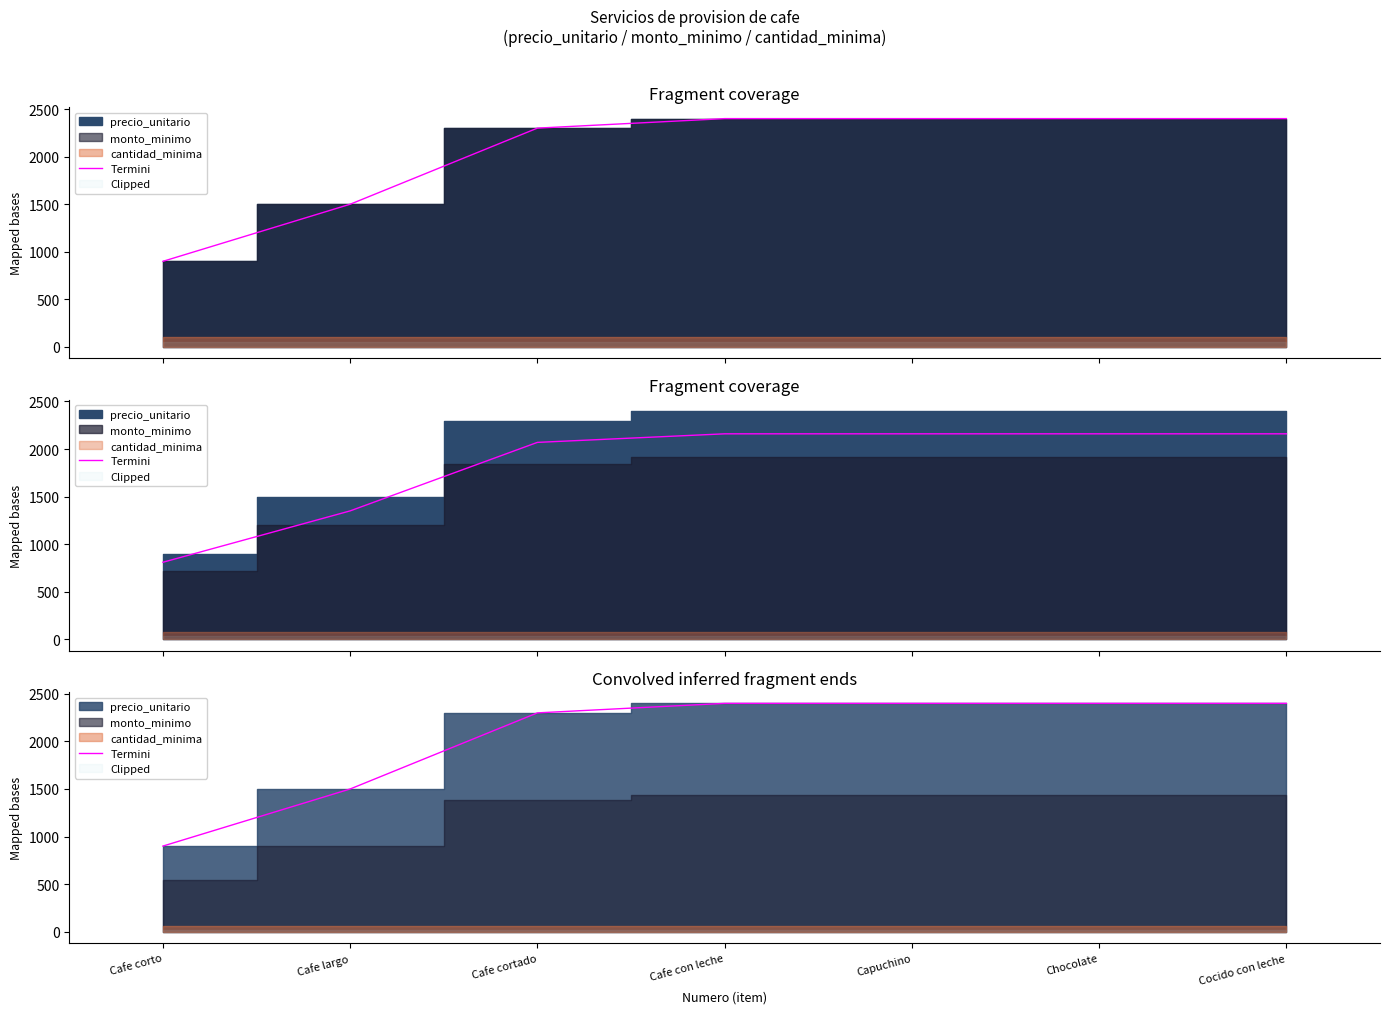

Reading left to right, list all the values displayed in this chart.

Cafe corto=900	Cafe largo=1500	Cafe cortado=2300	Cafe con leche=2400	Capuchino=2400	Chocolate=2400	Cocido con leche=2400